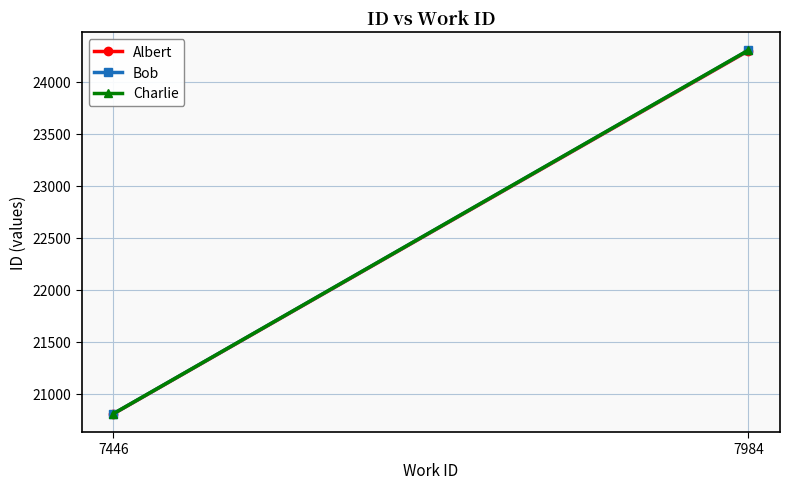

At how many categories does at least one series exceed 21675?

1